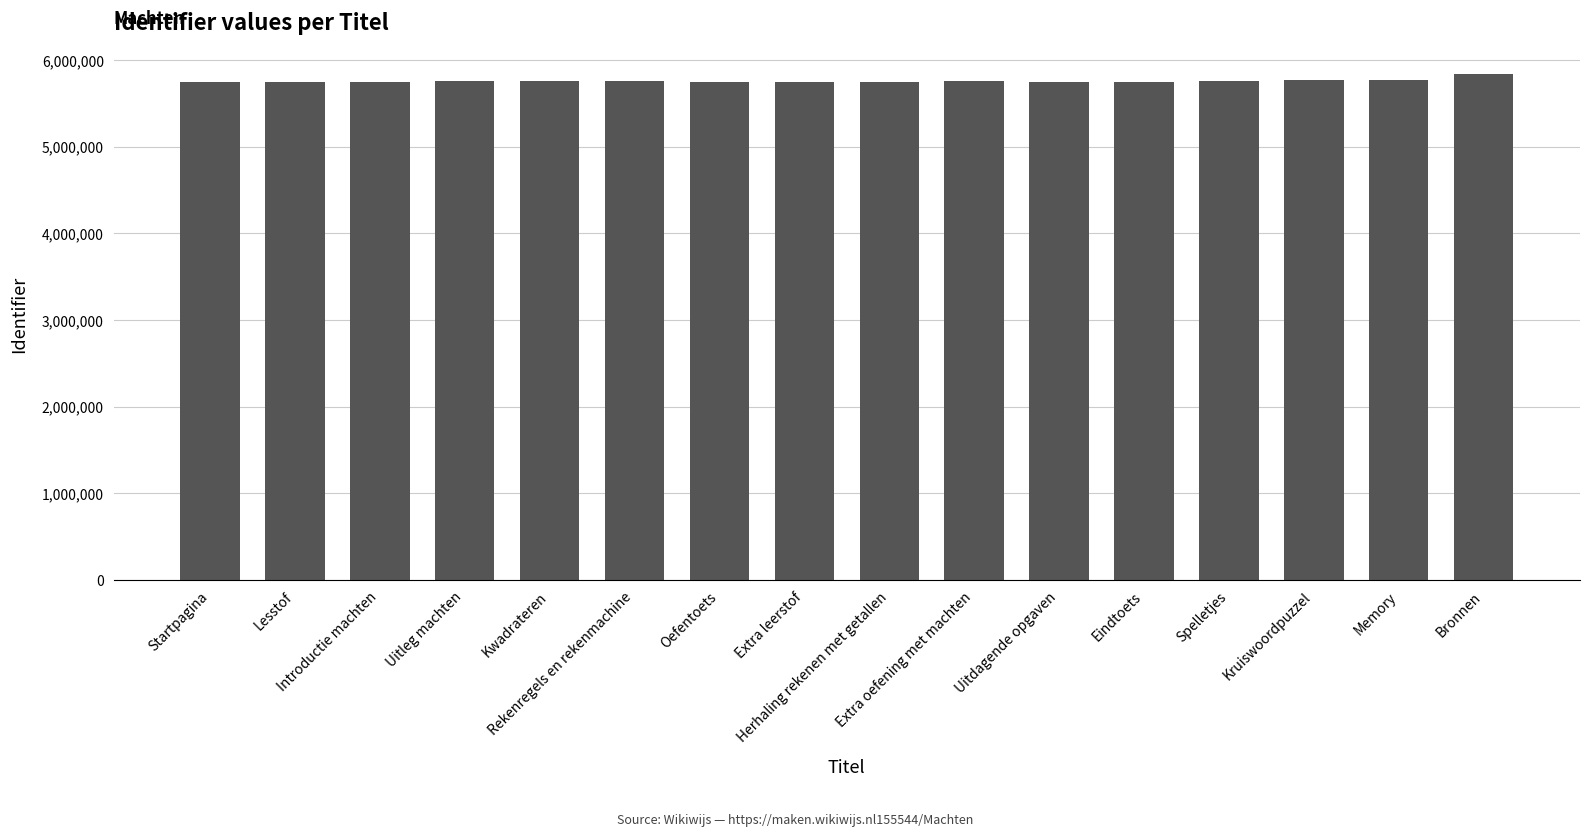

What is the smallest value displayed?

5746161